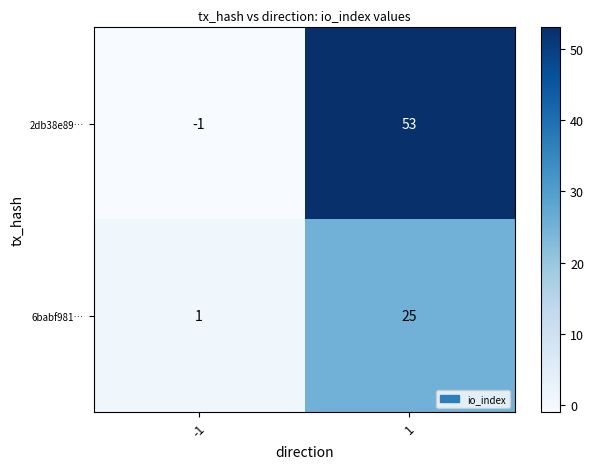

Is it true that 6babf981… equals 44 at 1?

False